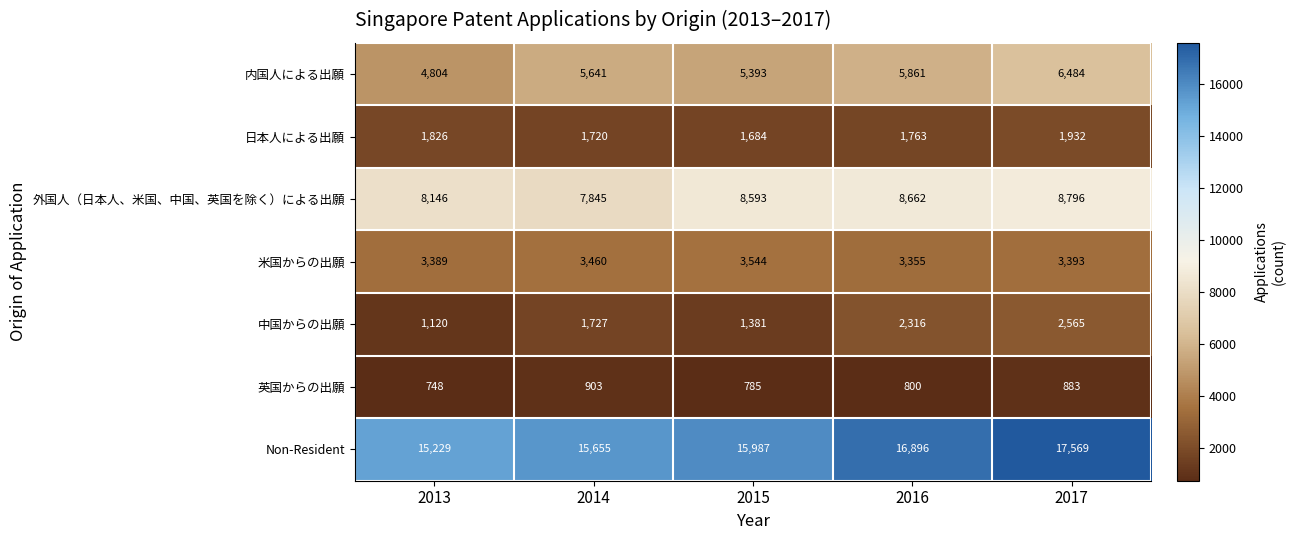

At which category is the sum across all series the highest?

2017